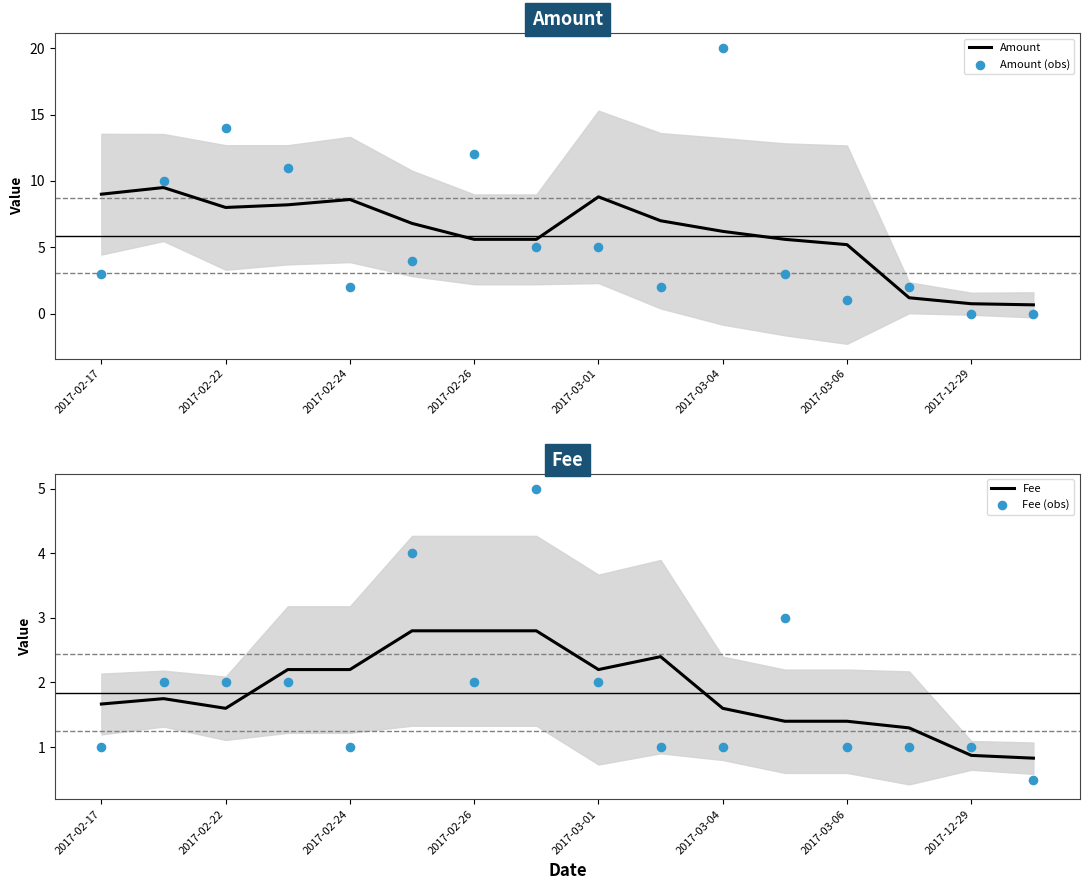

Which series has the largest Y range (max minus min)?

Amount (obs)